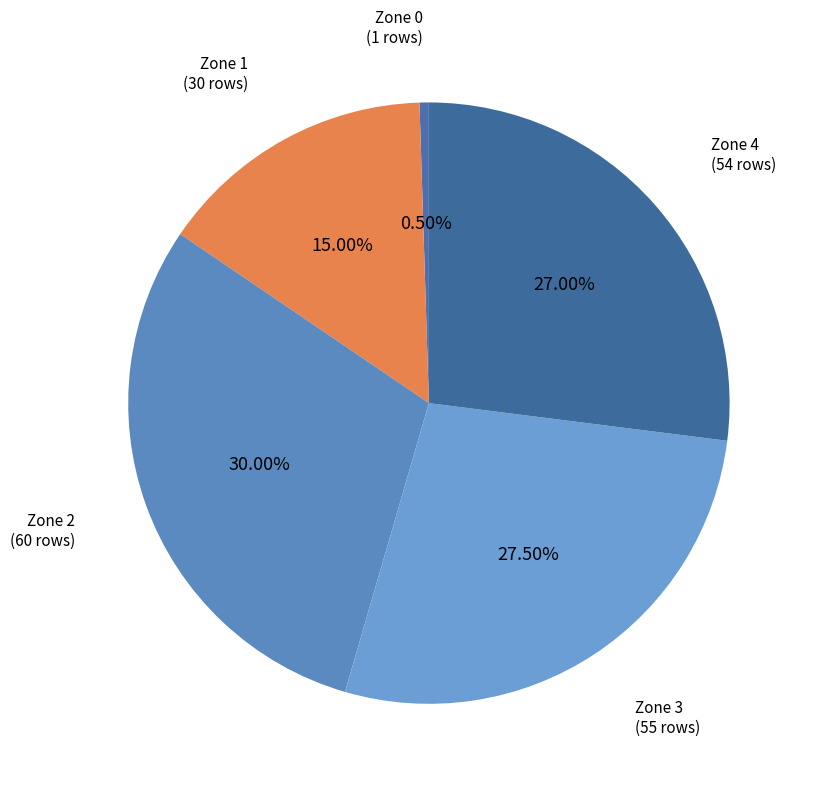

Count the number of slices in the pie.

5